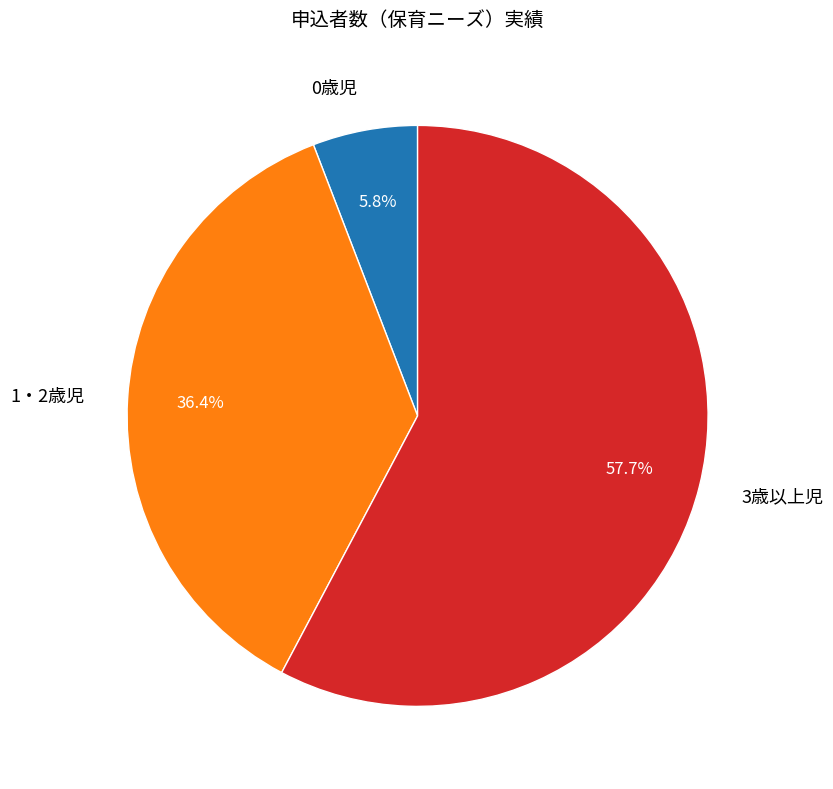

Count the number of slices in the pie.

3